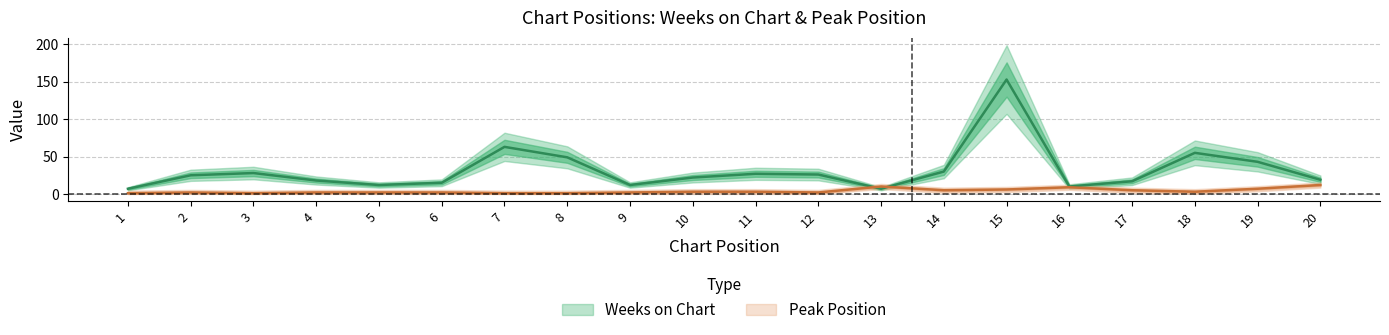

List the series in order of their peak value, highest first.

Weeks on Chart, Peak Position